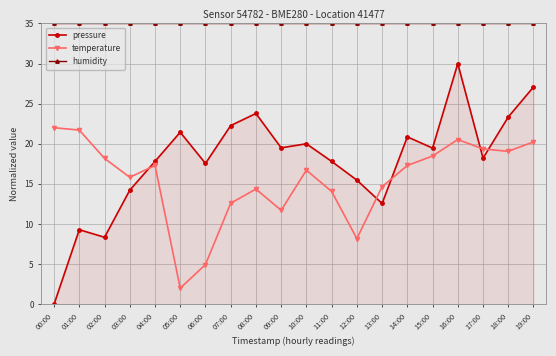

What are all the series names shown in the legend?

pressure, temperature, humidity